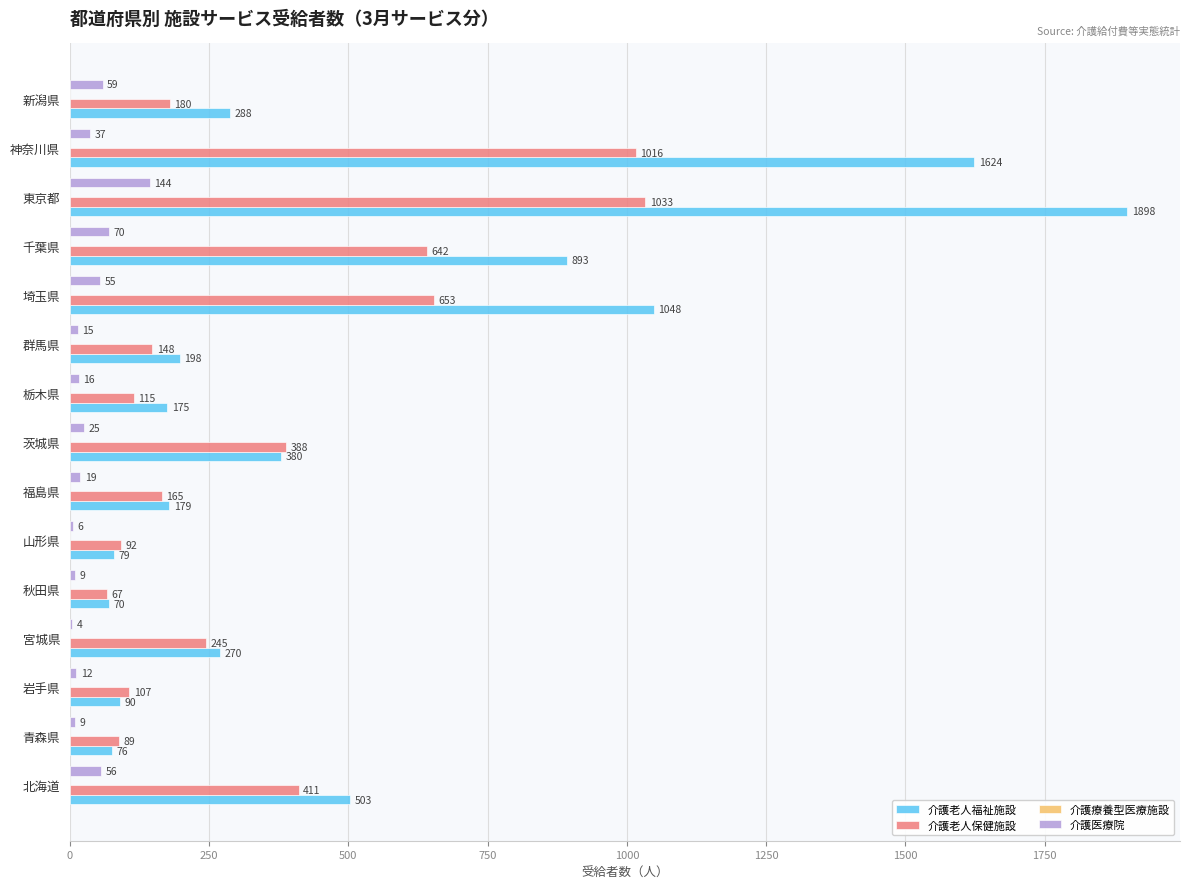

Which series has the largest total across all categories?

介護老人福祉施設